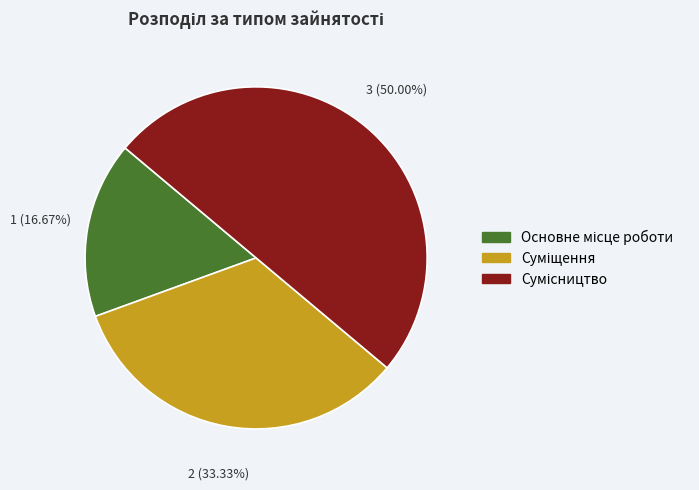

What is the largest slice in the pie chart?

Сумісництво